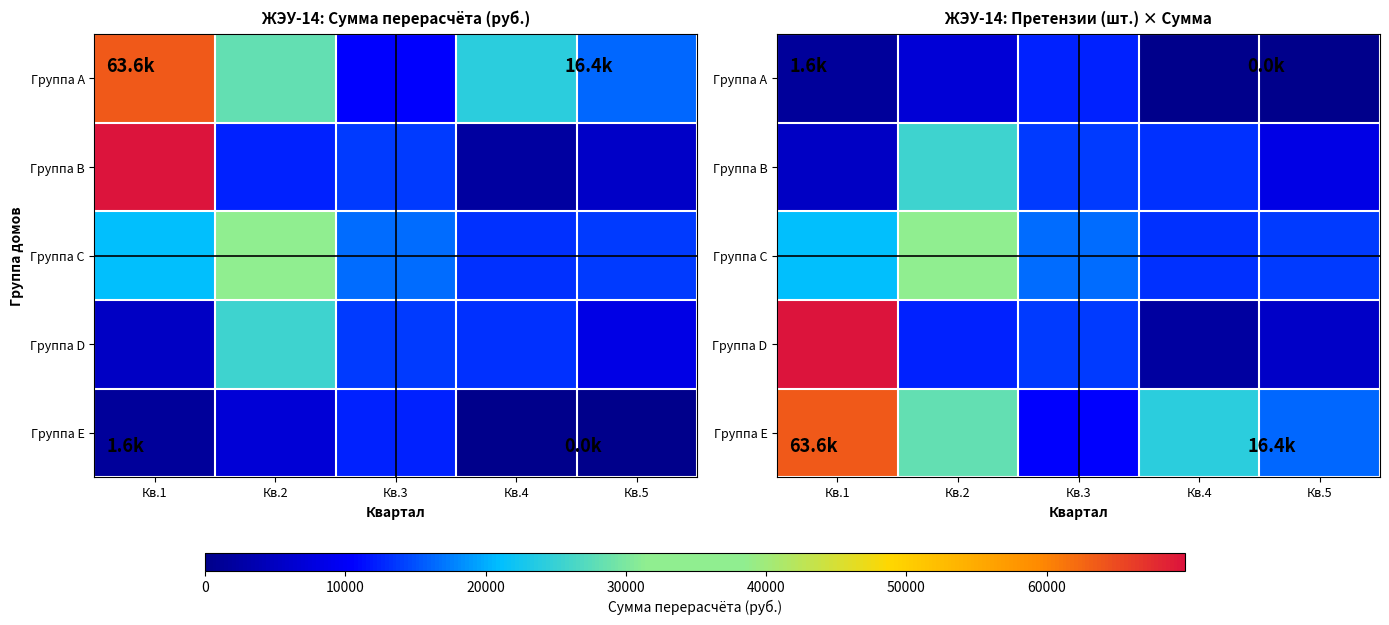

Is it true that Группа E equals 23791.2 at Кв.5?

False